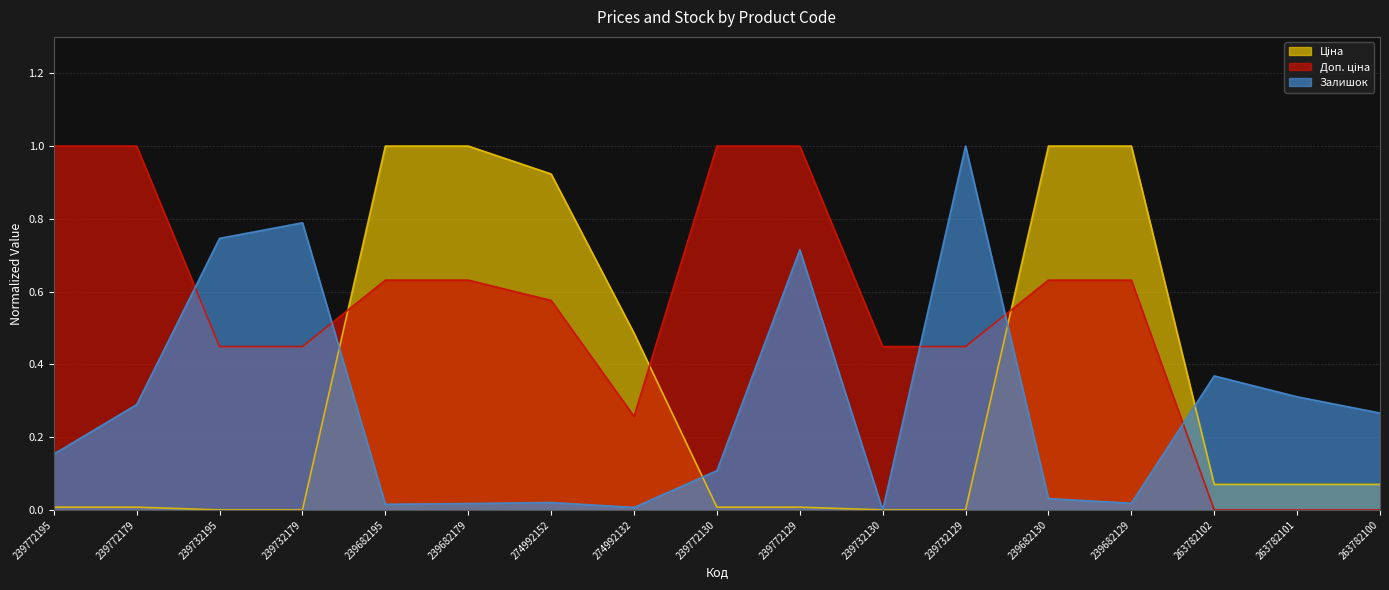

What is the average value of the Залишок series?

0.3